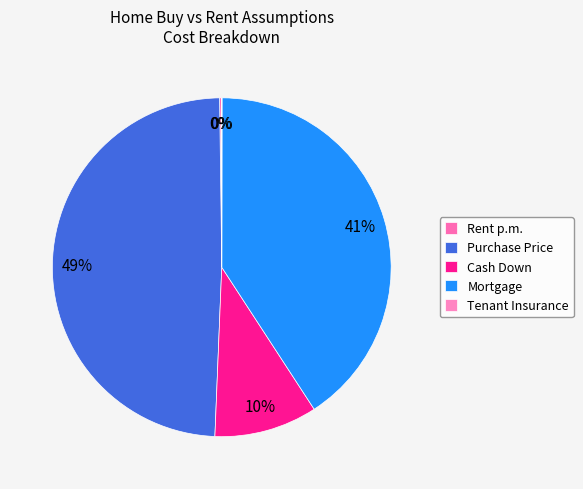

Rank the categories by value from highest to lowest.

Purchase Price, Mortgage, Cash Down, Rent p.m., Tenant Insurance